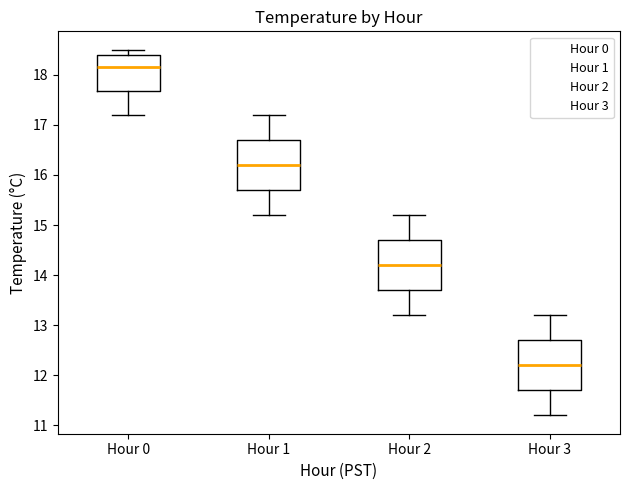

Which box has the highest median line?

Hour 0